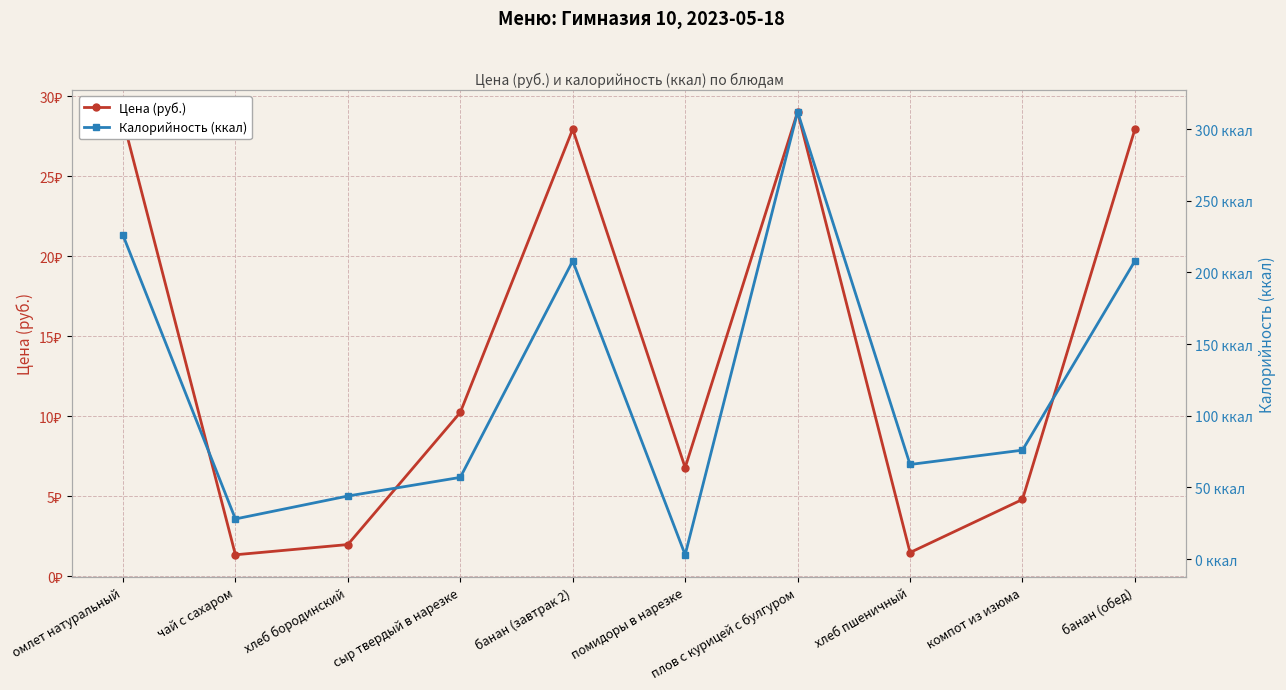

How many data points does each series have?

10